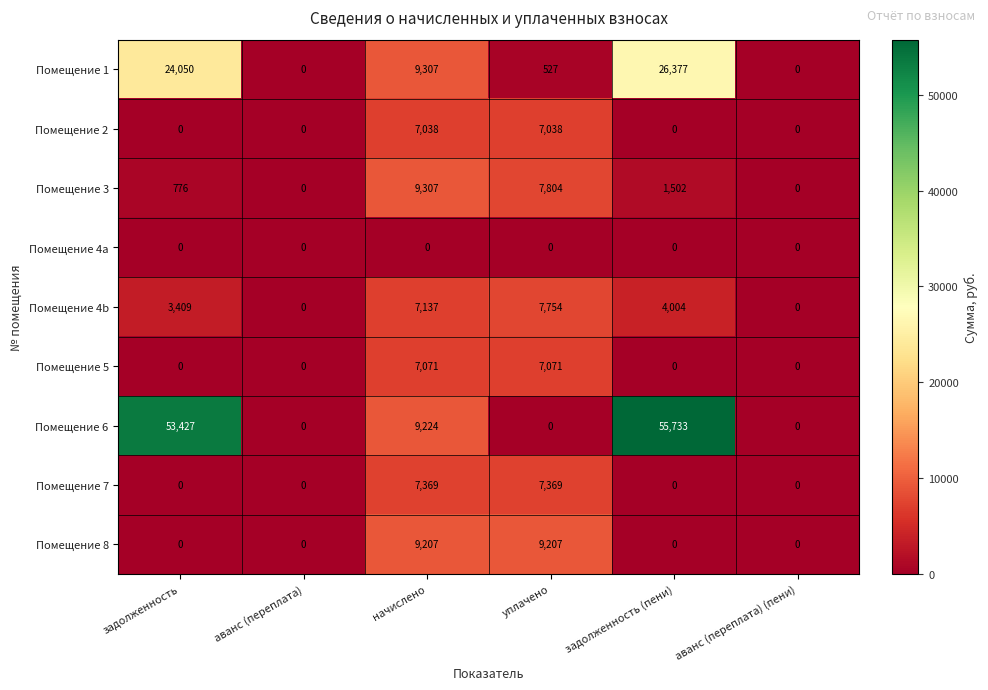

What is the sum of the Помещение 4b values at начислено and задолженность (пени)?

11141